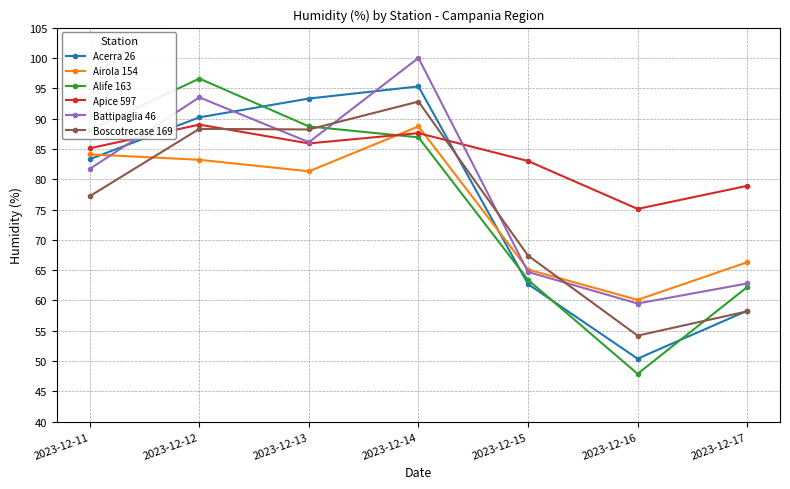

In Acerra 26, how many points are higher than both neighbors (excluding endpoints)?

1